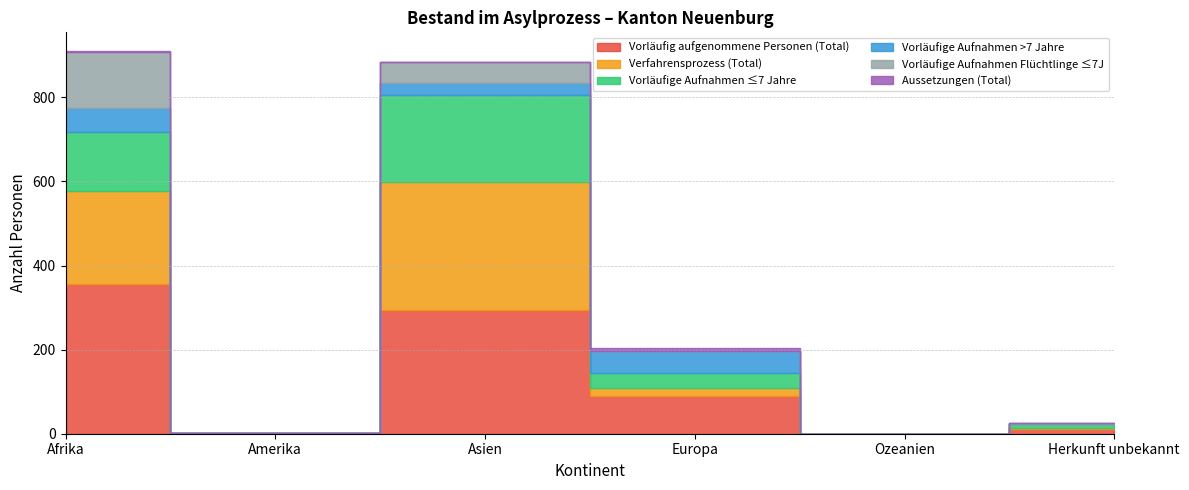

Which series has the largest range (max minus min)?

Vorläufig aufgenommene Personen (Total)